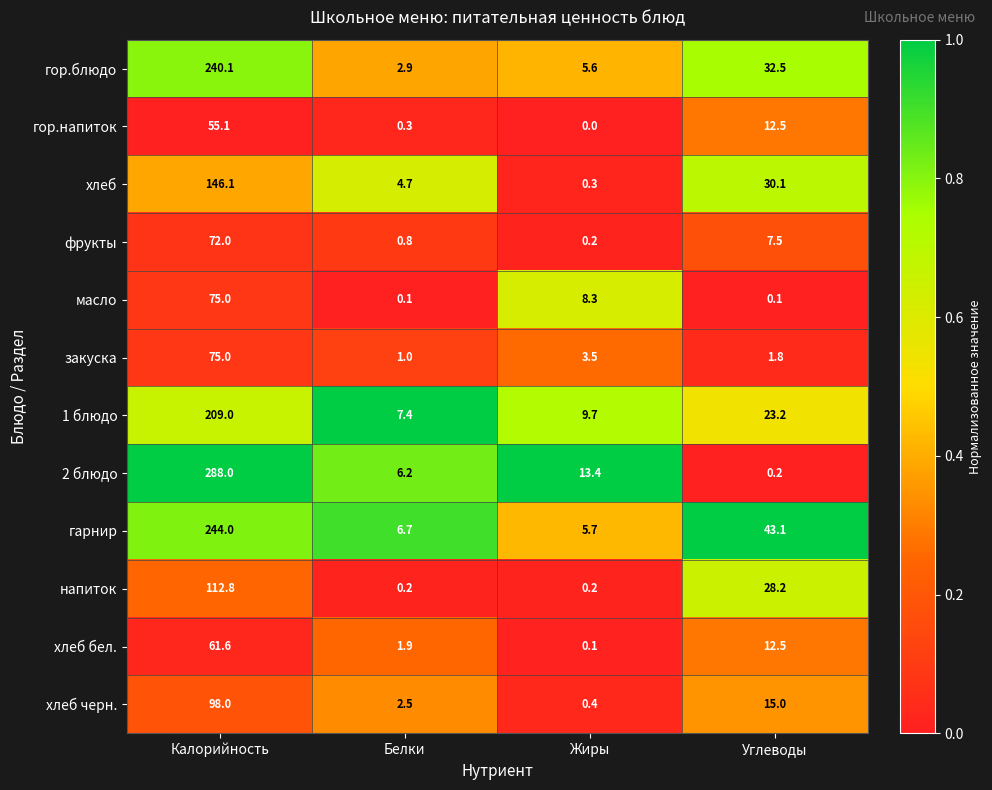

What is the difference between the second highest and second lowest values in the хлеб черн. series?

12.5